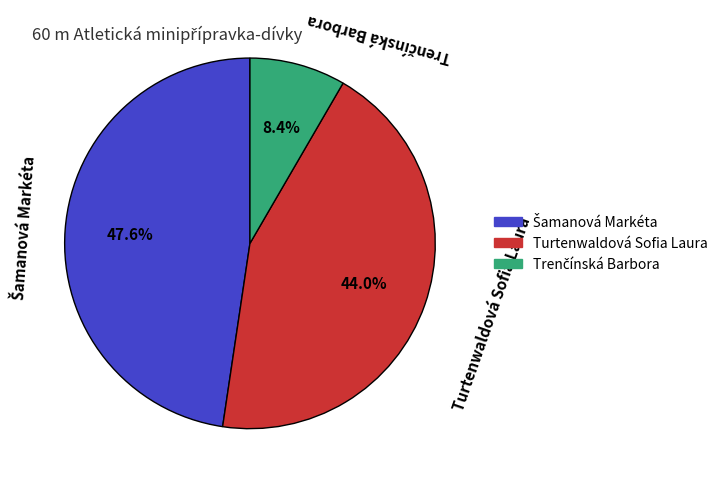

Does any single category account for the majority?

No